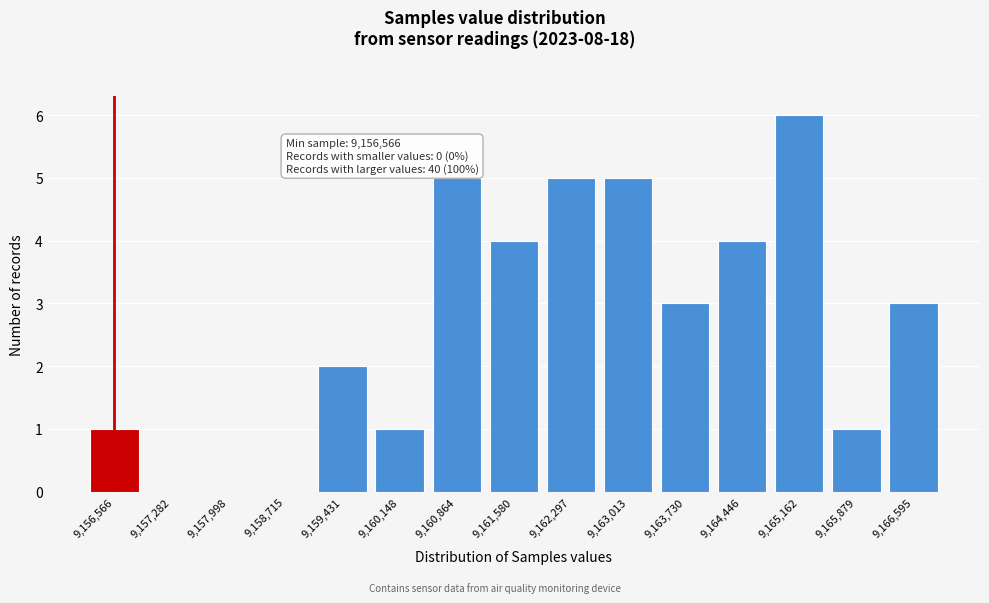

Reading left to right, transcribe all the data shown in this chart.

9,156,566=1	9,157,282=0	9,157,998=0	9,158,715=0	9,159,431=2	9,160,148=1	9,160,864=5	9,161,580=4	9,162,297=5	9,163,013=5	9,163,730=3	9,164,446=4	9,165,162=6	9,165,879=1	9,166,595=3